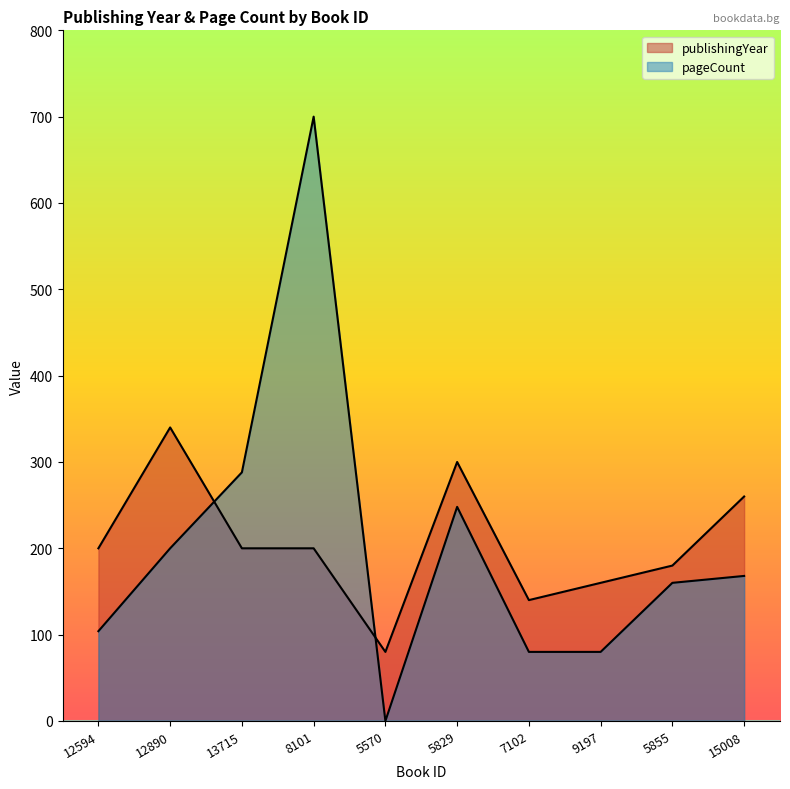

Where is pageCount nearest to the value 350?

13715